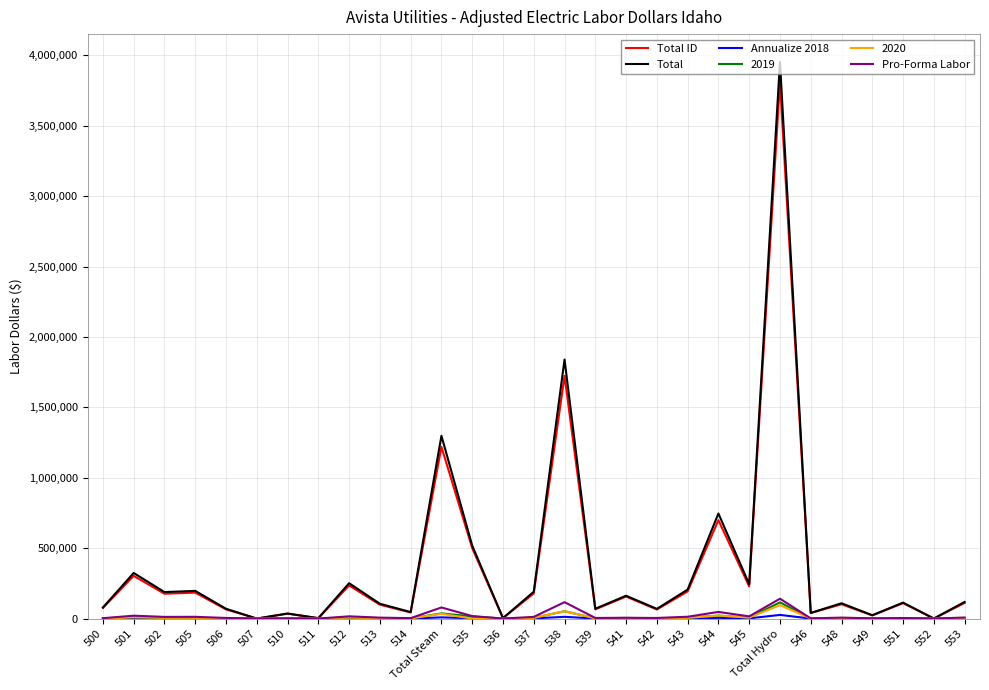

At how many categories does at least one series exceed 1651677?

2